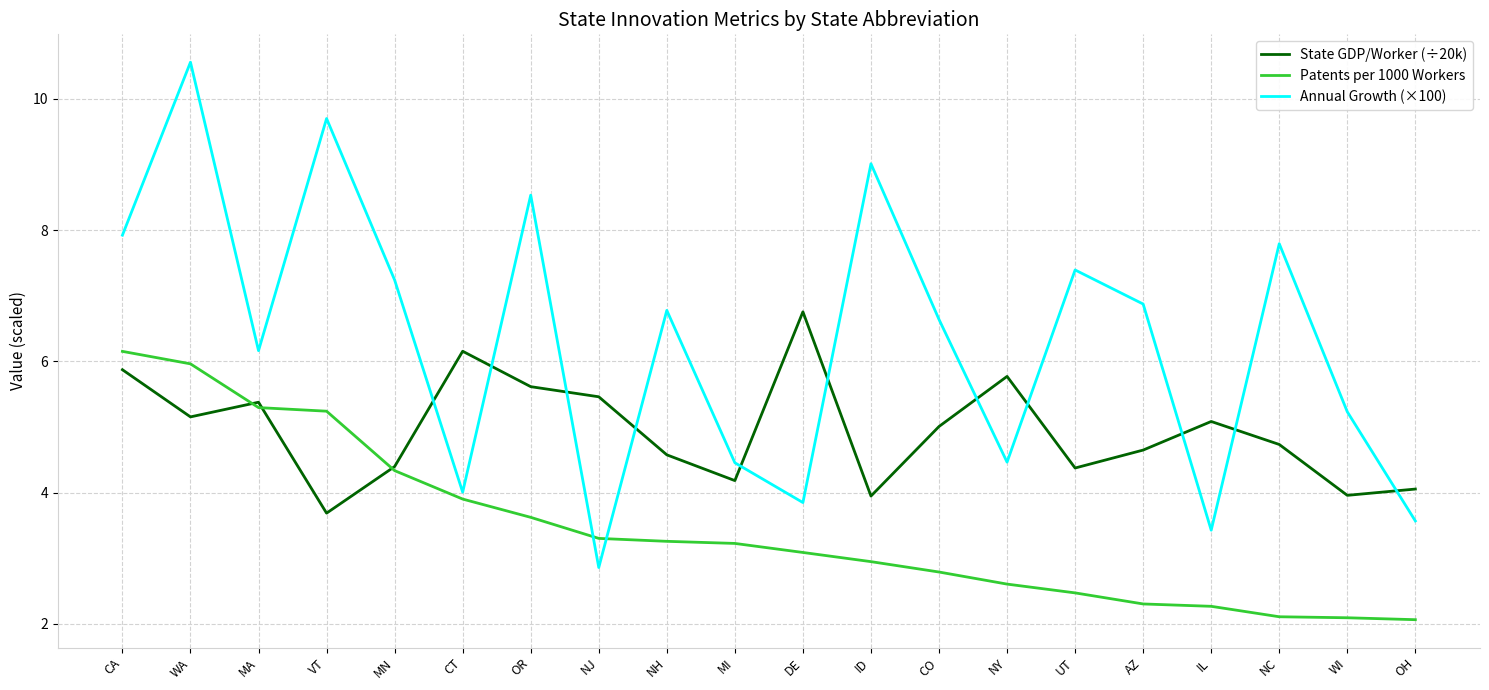

What is the sum of all State GDP/Worker (÷20k) values?

98.8